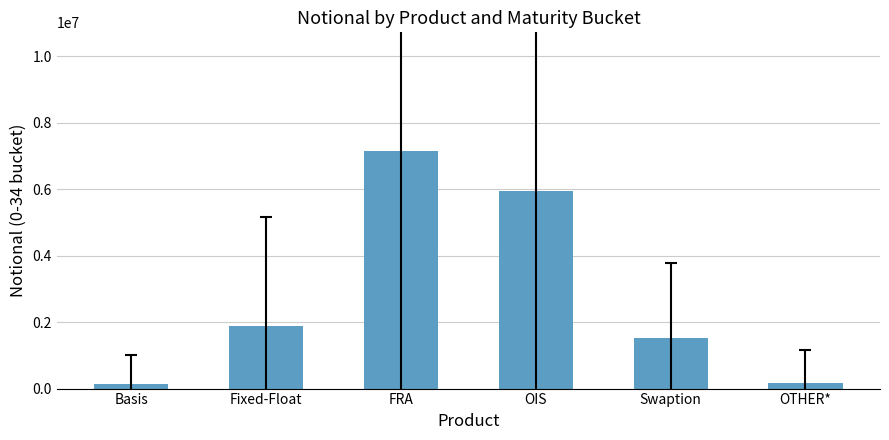

Approximately how many times larger is the value at FRA compared to Basis?

47.6